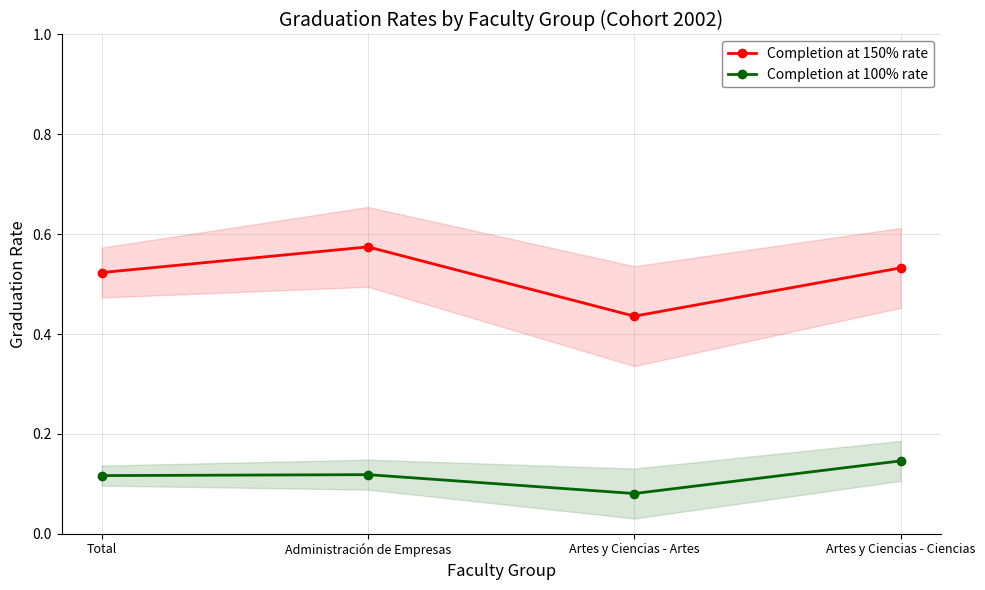

True or false: Completion at 100% rate and Completion at 150% rate cross at least once.

False